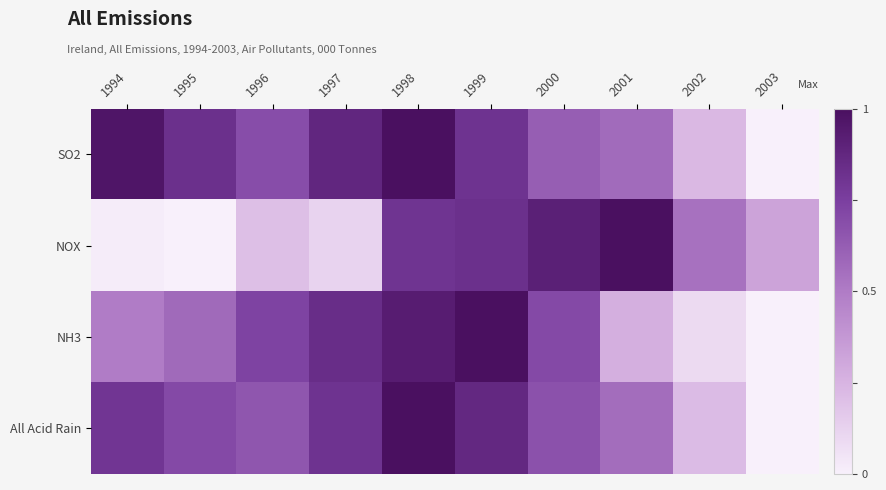

Reading left to right, list all the values displayed in this chart.

SO2: 1994=1.0	1995=0.8	1996=0.7	1997=0.9	1998=1.0	1999=0.8	2000=0.6	2001=0.6	2002=0.2	2003=0.0
NOX: 1994=0.0	1995=0.0	1996=0.2	1997=0.1	1998=0.8	1999=0.8	2000=0.9	2001=1.0	2002=0.5	2003=0.3
NH3: 1994=0.5	1995=0.6	1996=0.7	1997=0.8	1998=0.9	1999=1.0	2000=0.7	2001=0.3	2002=0.1	2003=0.0
All Acid Rain: 1994=0.8	1995=0.7	1996=0.7	1997=0.8	1998=1.0	1999=0.9	2000=0.7	2001=0.6	2002=0.2	2003=0.0